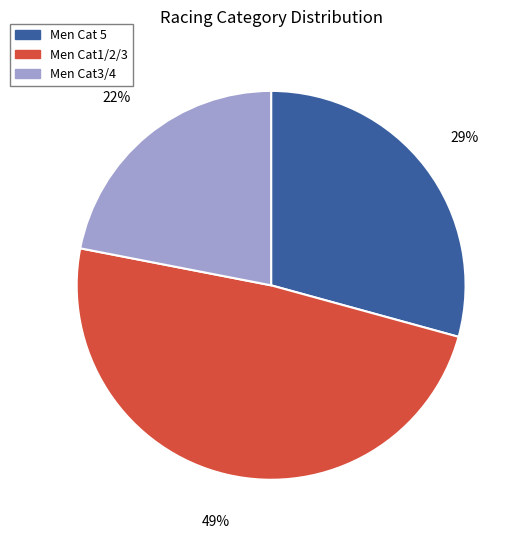

Do Men Cat1/2/3 and Men Cat 5 together represent more than half of the pie?

Yes